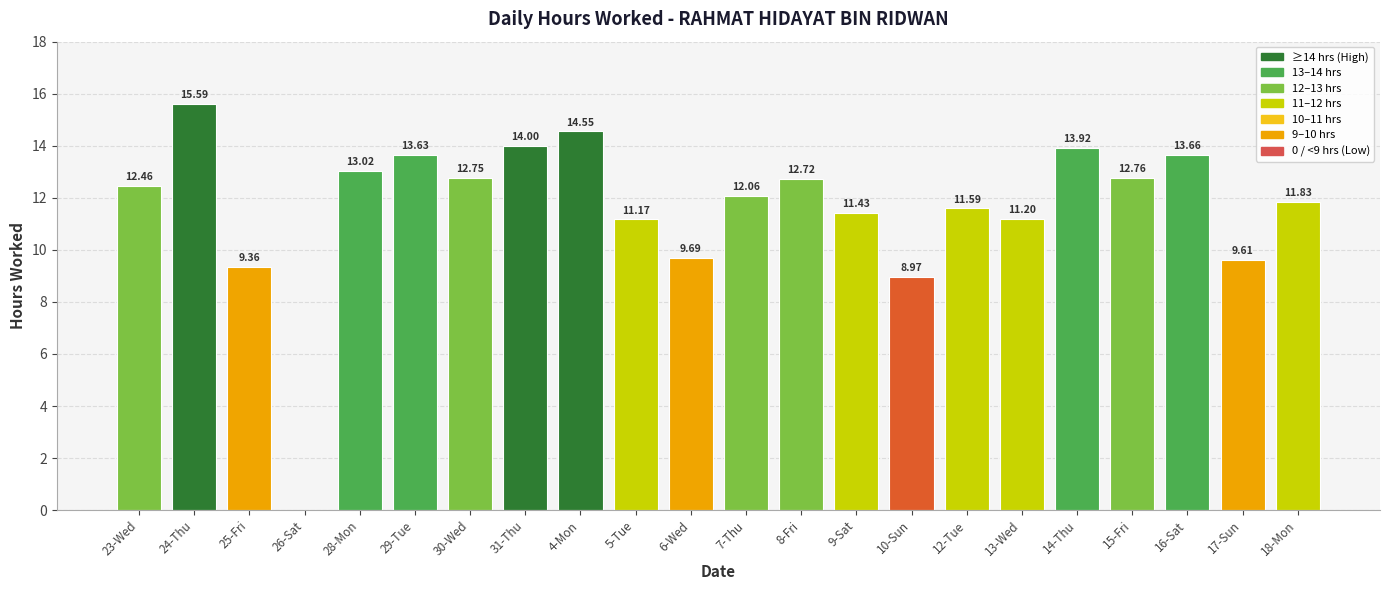

Reading right to left, extract all data points from this chart.

11.8	9.6	13.7	12.8	13.9	11.2	11.6	9.0	11.4	12.7	12.1	9.7	11.2	14.6	14.0	12.8	13.6	13.0	0.0	9.4	15.6	12.5